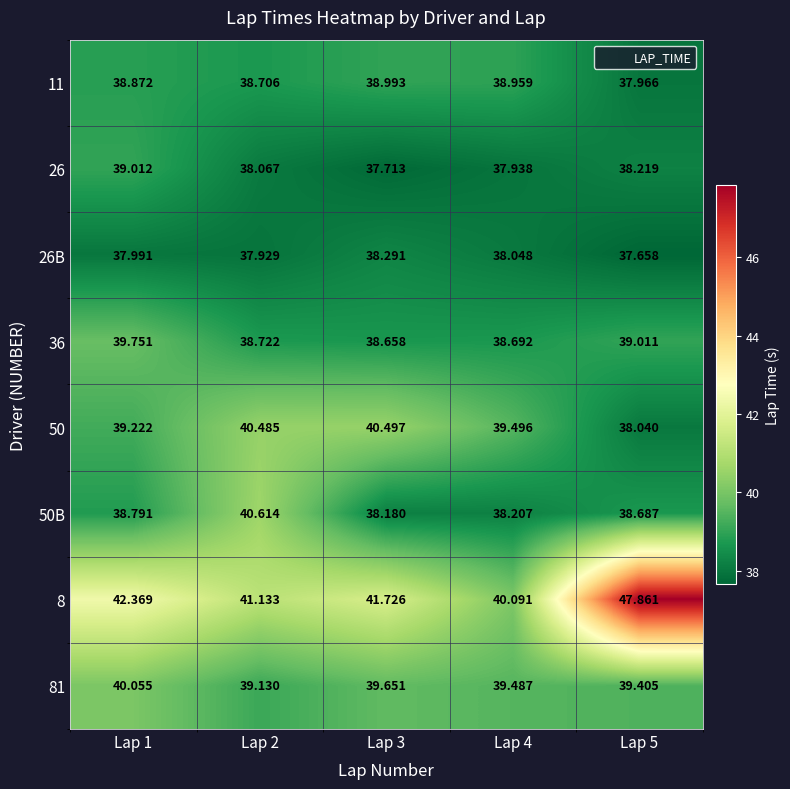

At which category is the sum across all series the highest?

Lap 5